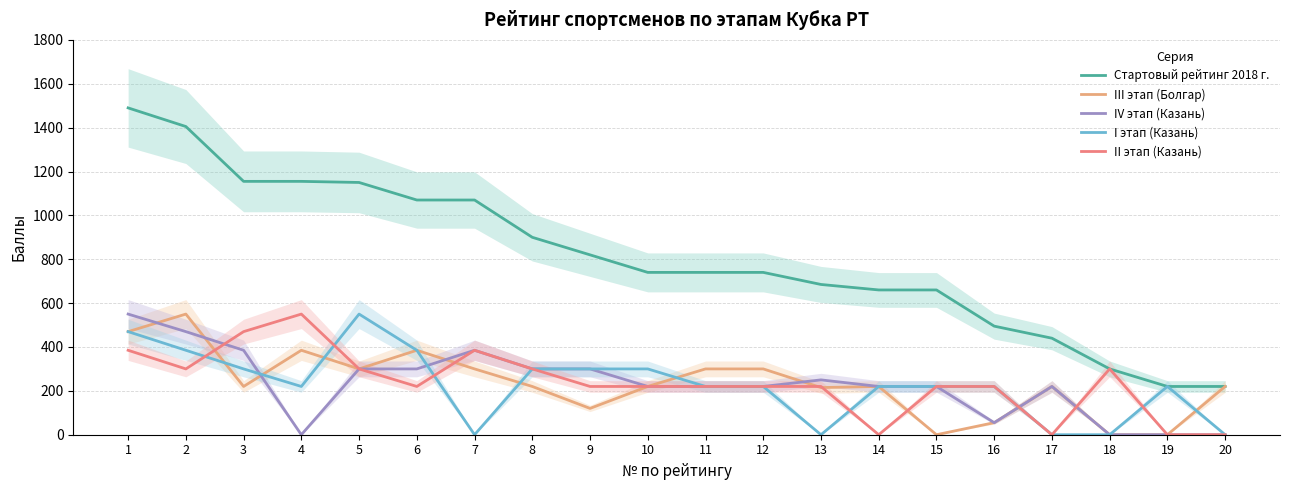

What is the maximum value for II этап (Казань)?

550